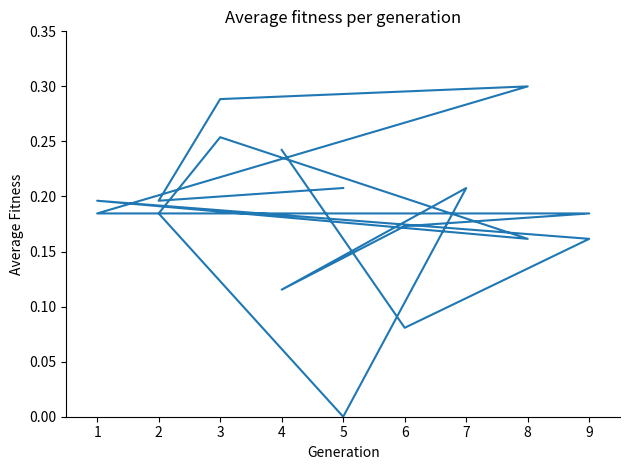

Is this an area chart (filled region under the line)?

No